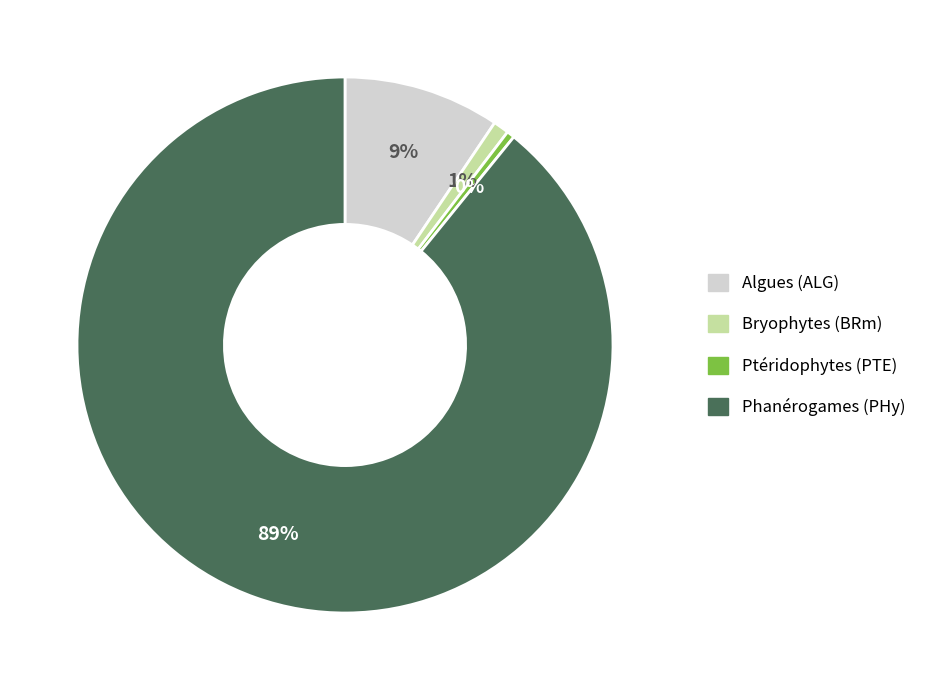

To the nearest percent, what is the average slice percentage?

25%